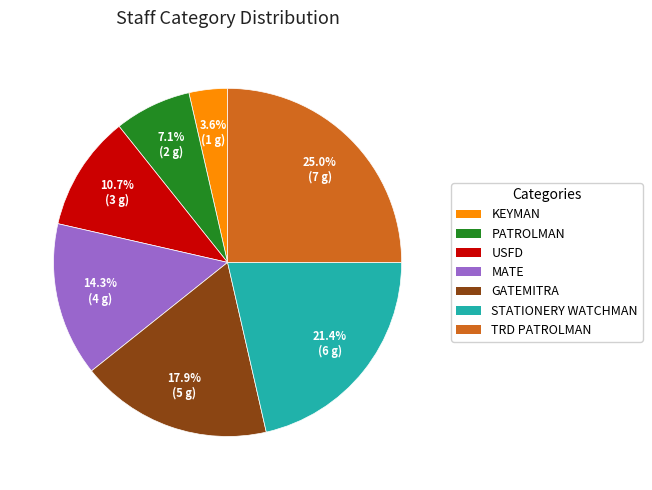

To the nearest percent, what is the average slice percentage?

14%